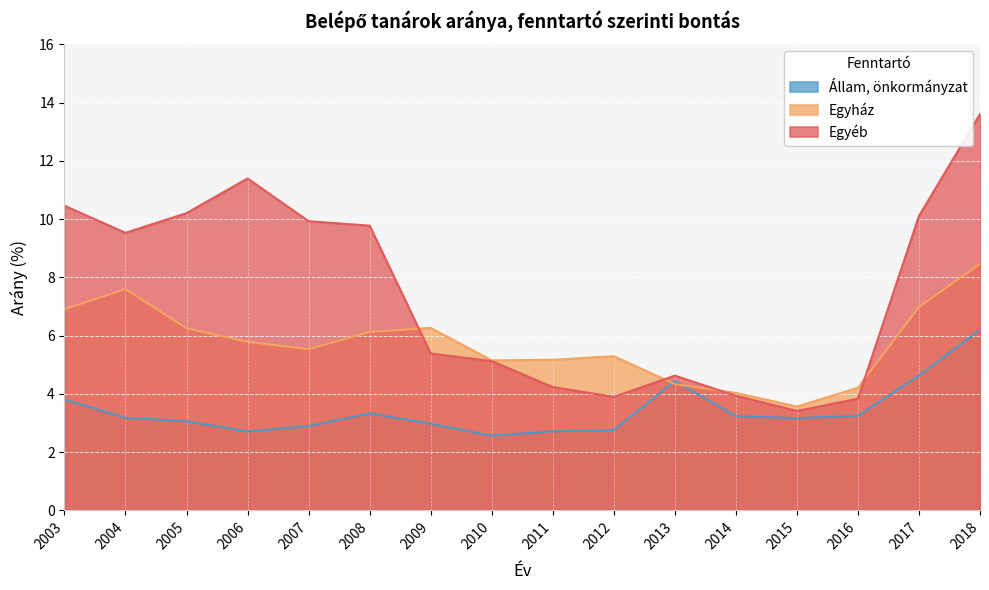

Rank the series by their maximum value, from highest to lowest.

Egyéb, Egyház, Állam, önkormányzat